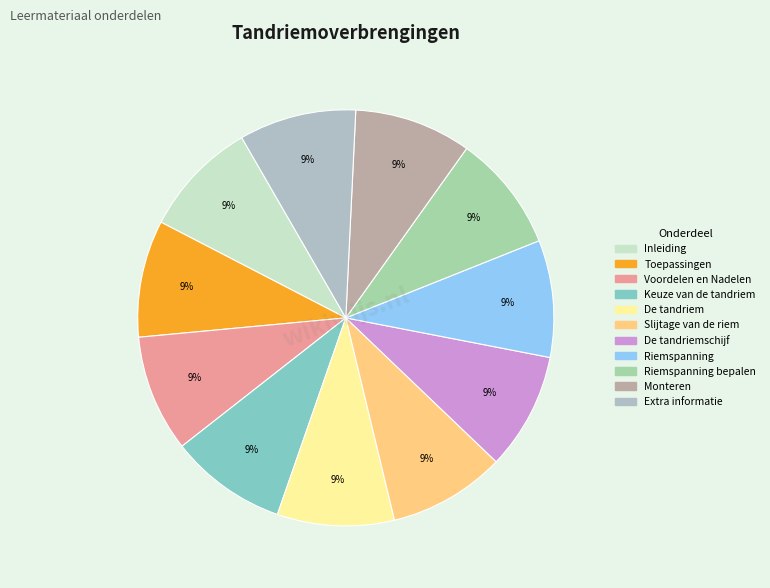

Count the number of slices in the pie.

11